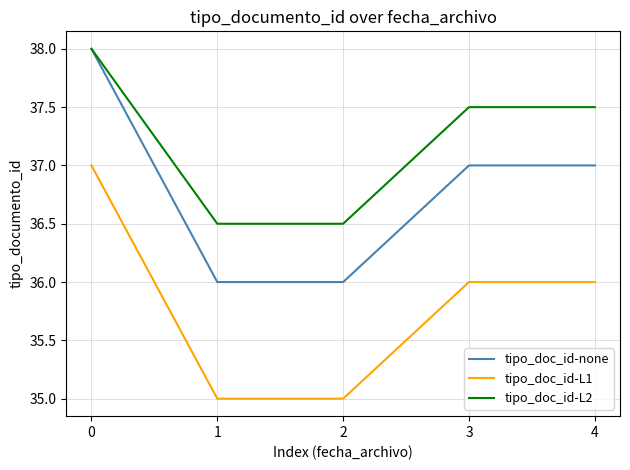

Reading right to left, extract all data points from this chart.

tipo_doc_id-none: 4=37.0	3=37.0	2=36.0	1=36.0	0=38.0
tipo_doc_id-L1: 4=36.0	3=36.0	2=35.0	1=35.0	0=37.0
tipo_doc_id-L2: 4=37.5	3=37.5	2=36.5	1=36.5	0=38.0